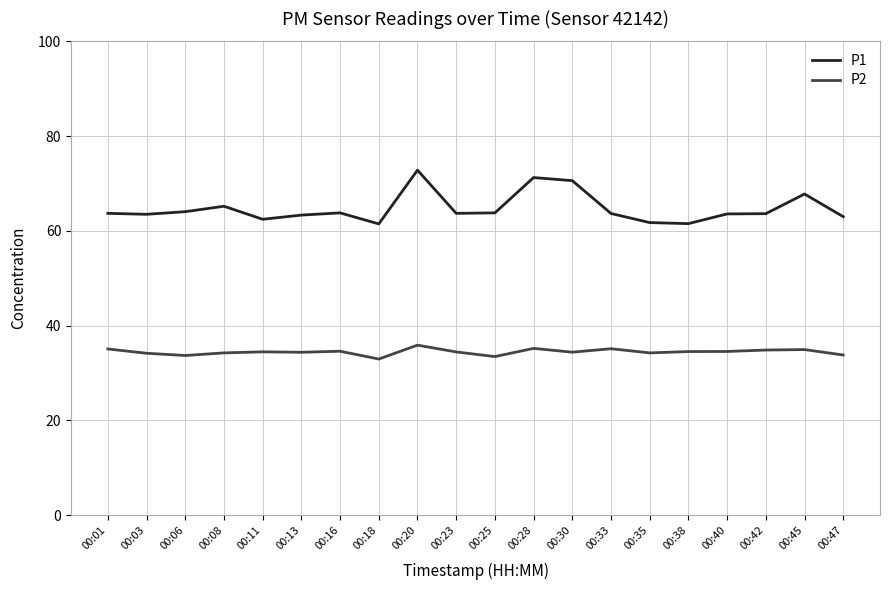

True or false: P1 and P2 cross at least once.

False